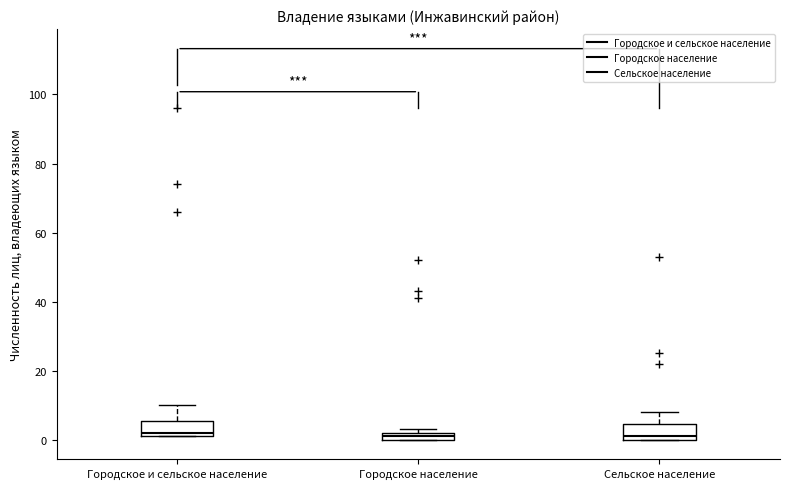

Where is the lower edge of the box for Городское и сельское население on the y-axis? The values are not printed on the chart, so give them approximately, as read against the axis.

2